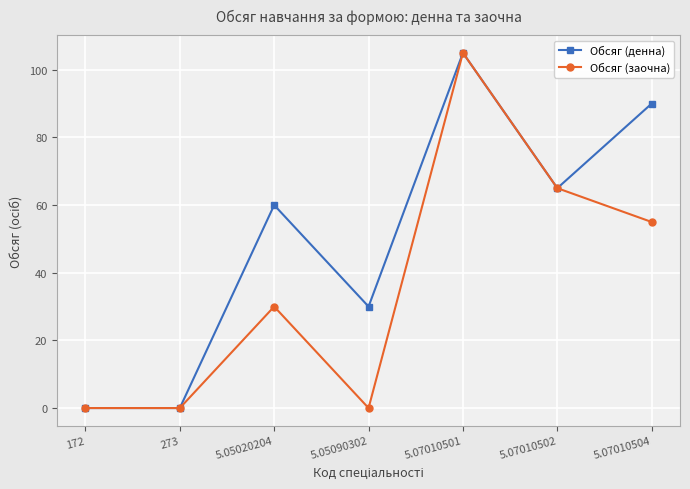

What are all the series names shown in the legend?

Обсяг (денна), Обсяг (заочна)